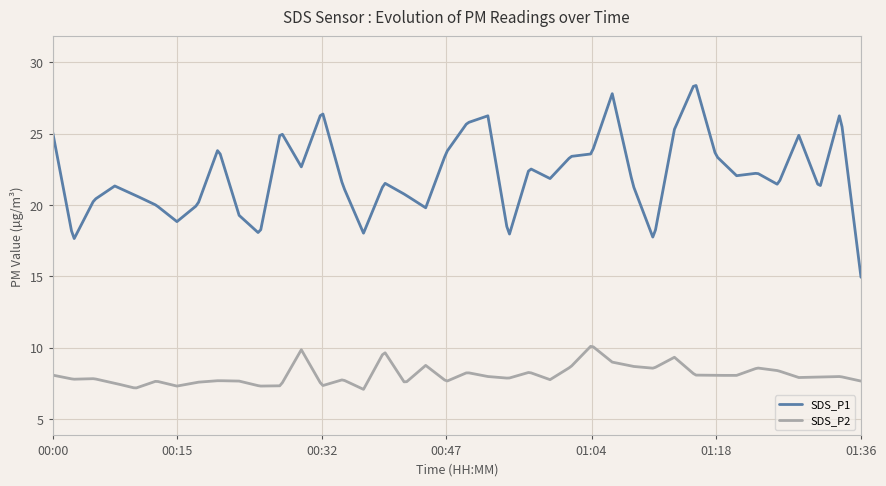

Which series has the largest range (max minus min)?

SDS_P1